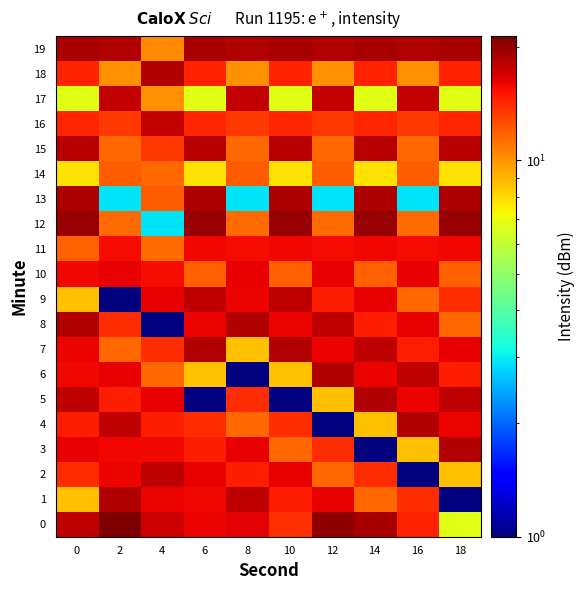

List the series in order of their peak value, highest first.

0, 12, 19, 13, 1, 3, 4, 5, 6, 7, 8, 18, 15, 2, 9, 16, 17, 10, 11, 14